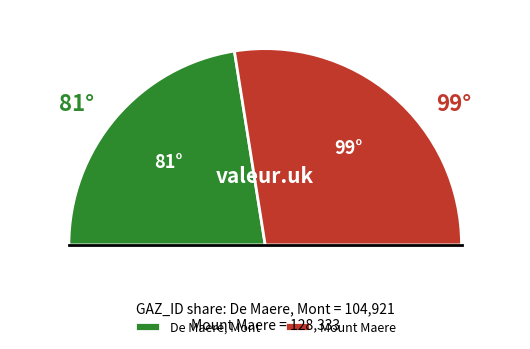

To the nearest percent, what percentage of the pie is De Maere, Mont?

45%